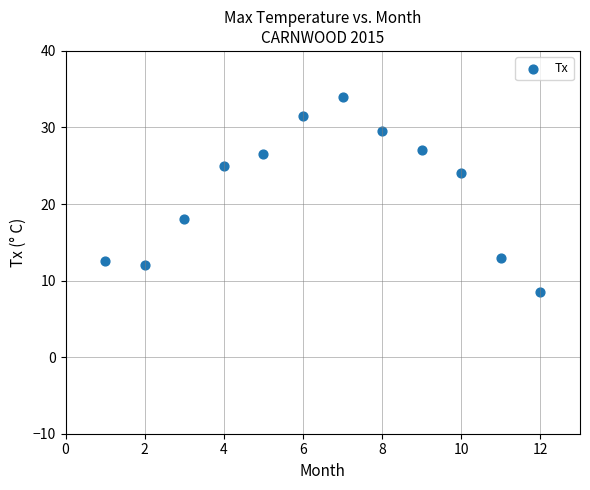

What is the range of X values (max minus min)?

11.0